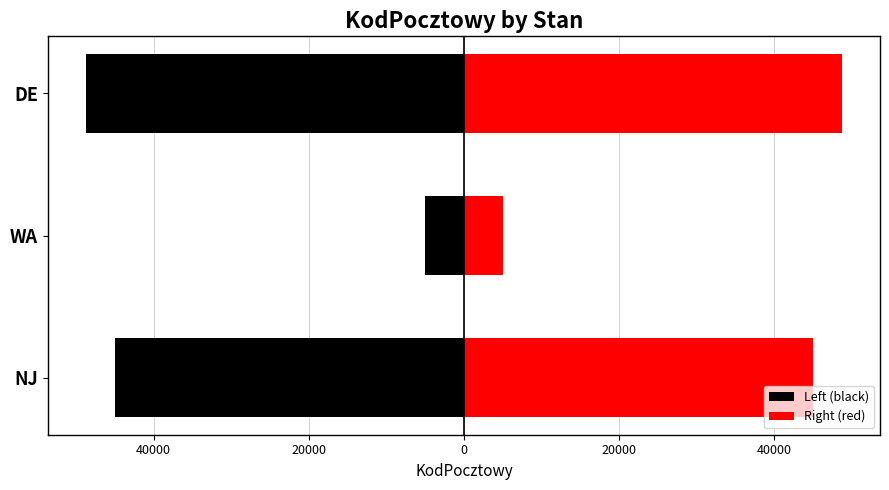

Reading left to right, list all the values displayed in this chart.

Left (black): -45012	-5001	-48770
Right (red): 45013	5002	48770